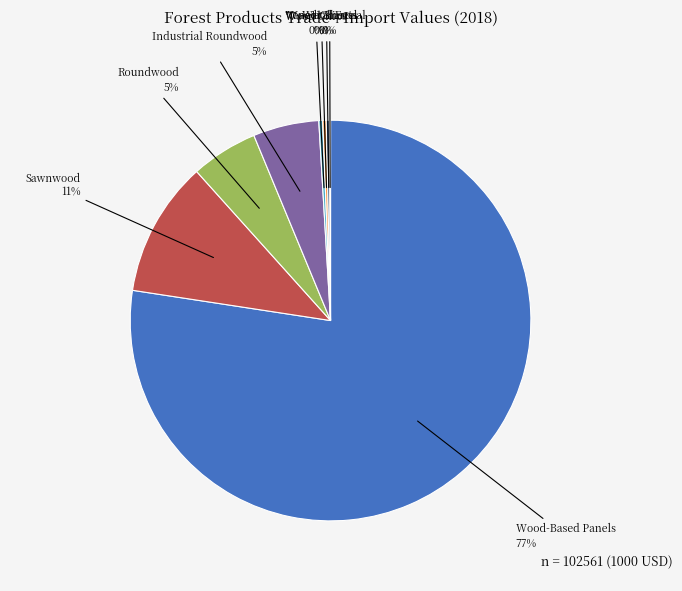

The Veneer Sheets slice represents 15% of the pie. True or false?

False